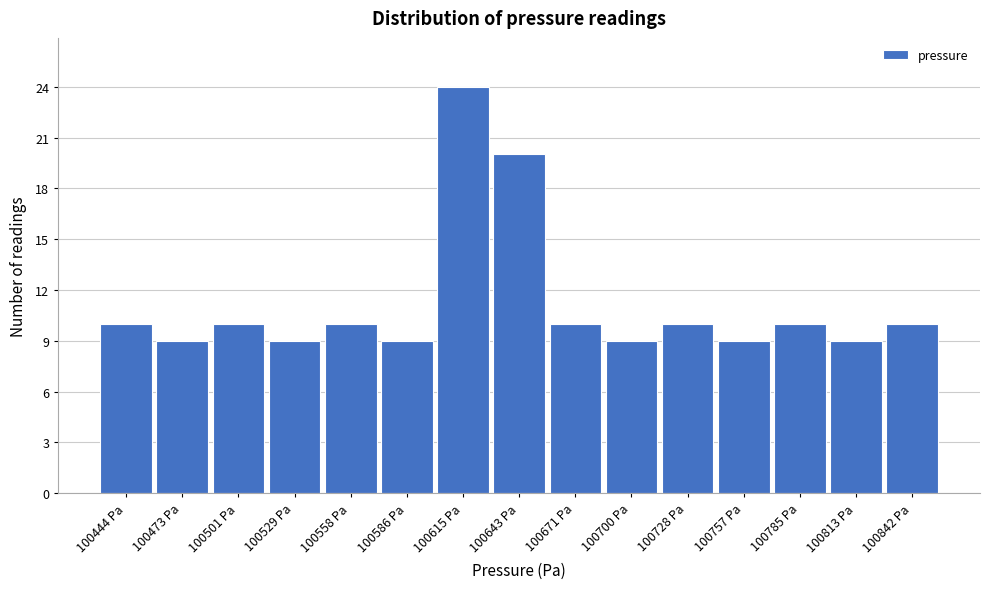

Reading left to right, transcribe this chart: for each bar, give the range it covers on the x-axis and its height. Neither the bar edges nor the heights are printed on the chart, so give them approximately, as read against the axes.

100430 to 100460: 10
100460 to 100485: 9
100485 to 100515: 10
100515 to 100545: 9
100545 to 100570: 10
100570 to 100600: 9
100600 to 100630: 24
100630 to 100655: 20
100655 to 100685: 10
100685 to 100715: 9
100715 to 100740: 10
100740 to 100770: 9
100770 to 100800: 10
100800 to 100830: 9
100830 to 100855: 10